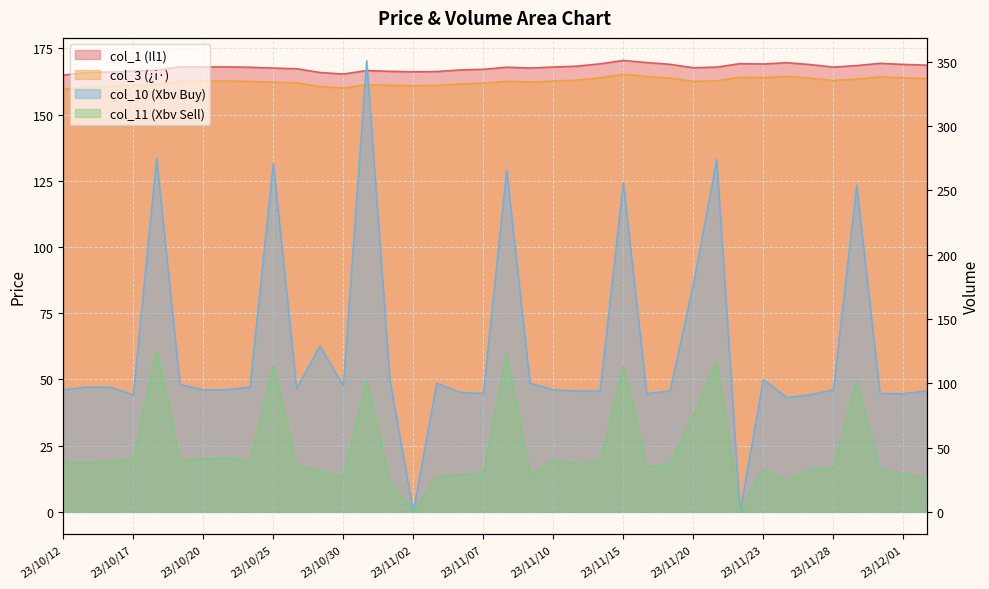

Which series has the largest total across all categories?

col_1